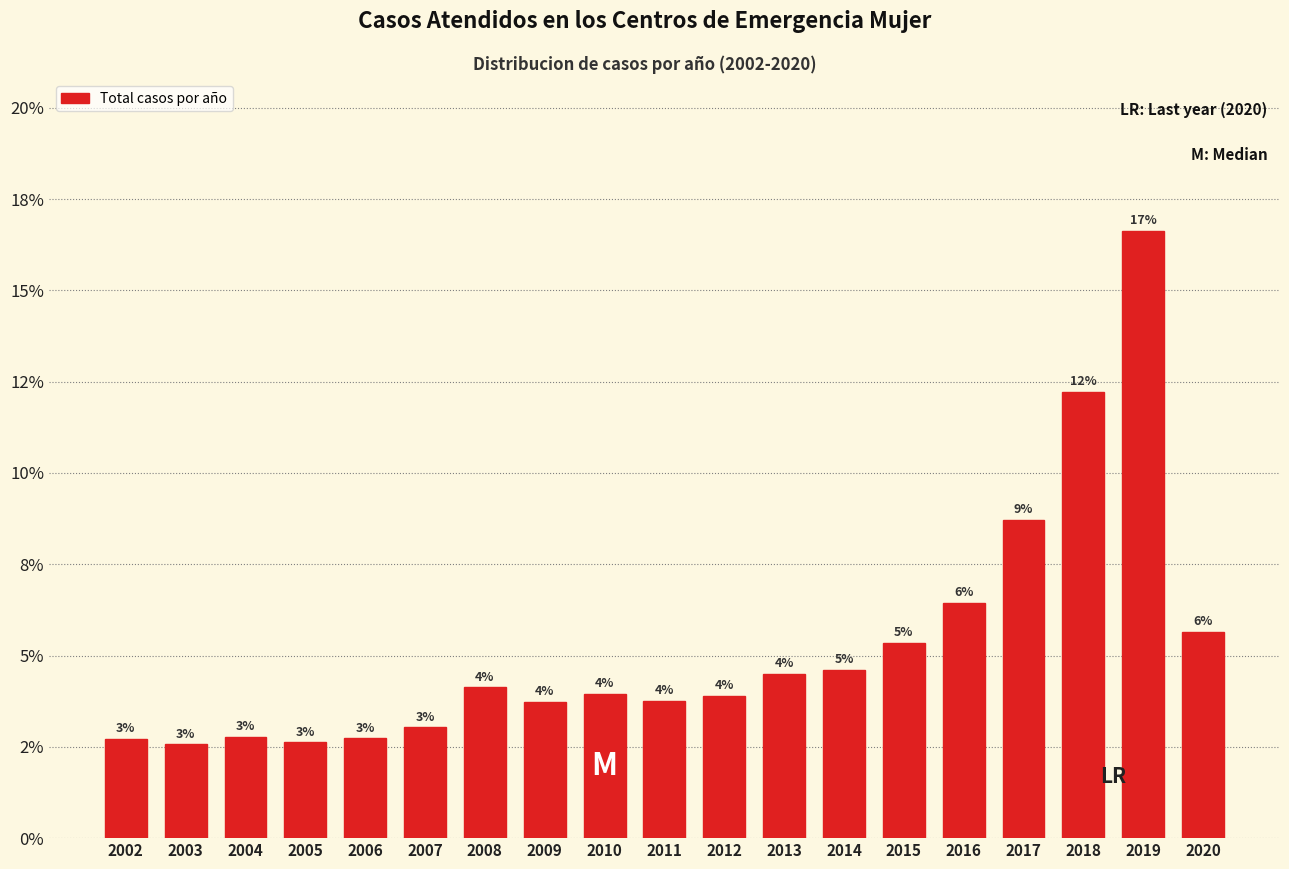

Does the chart contain any negative values?

No